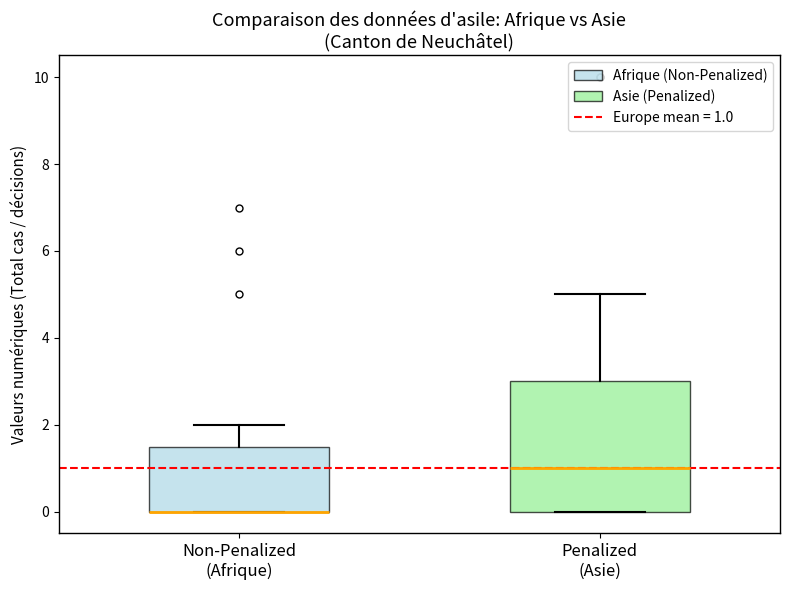

Reading left to right, transcribe this box plot: for each box, give where its median line is, the range the box spans, and where its two whiskers end, as read against the y-axis. The values are not printed on the chart, so give them approximately, as read against the axis.

Non-Penalized (Afrique): median 0.0 (drawn on the box's lower edge), box 0.0 to 1.6, whiskers 0.0 to 2.0
Penalized (Asie): median 1.0, box 0.0 to 3.0, whiskers 0.0 to 5.0